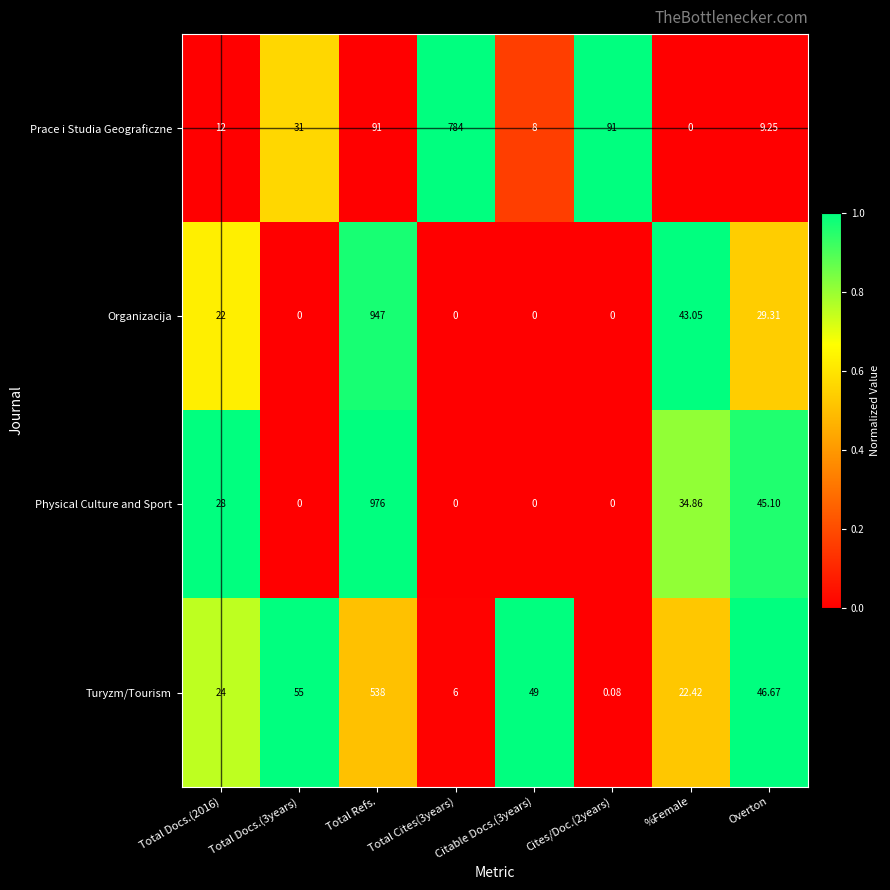

Which series has the largest total across all categories?

Physical Culture and Sport